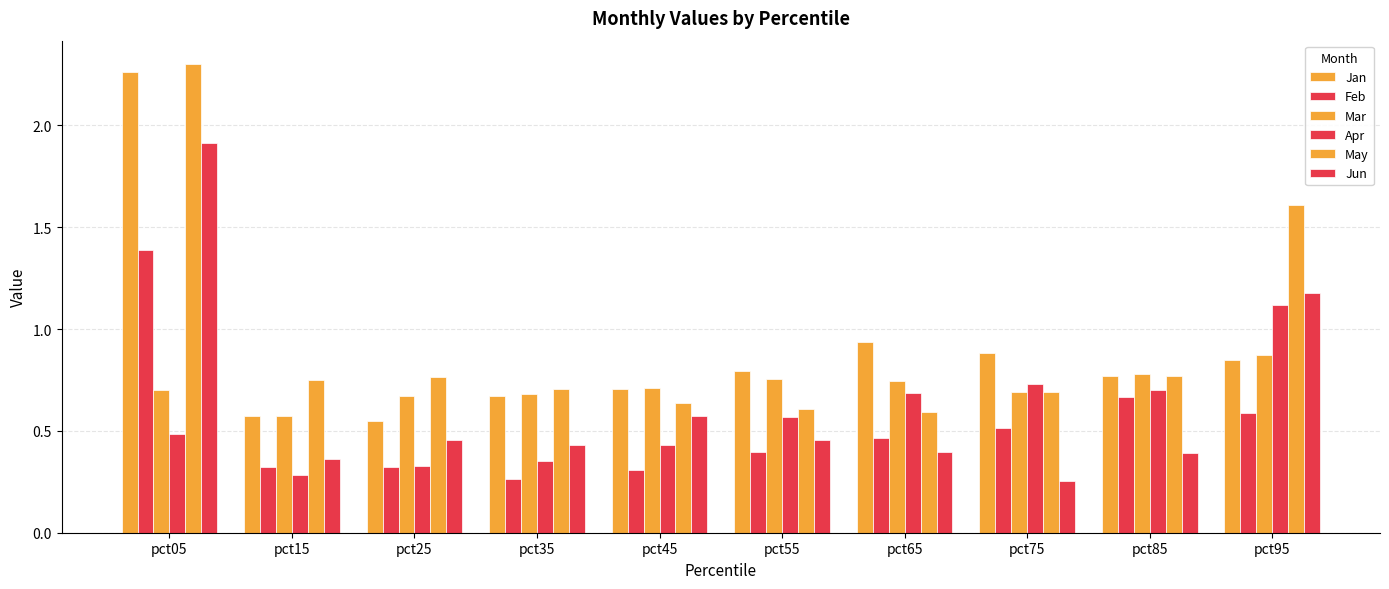

Which series has the largest range (max minus min)?

Jan